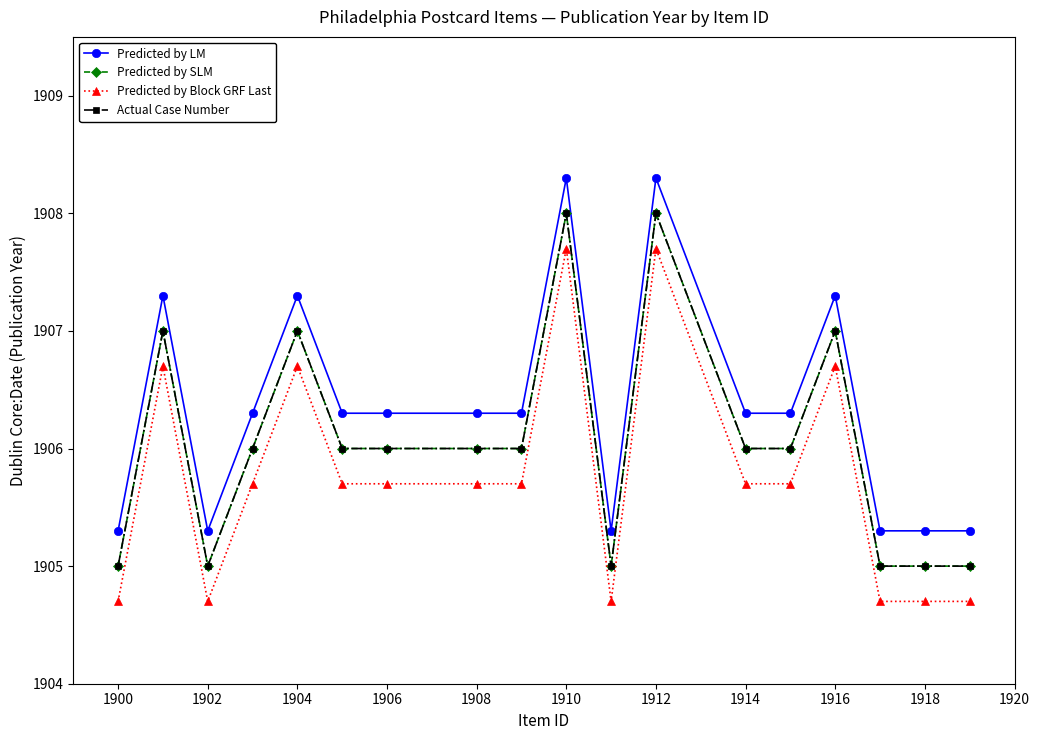

Does the chart have visible grid lines?

No